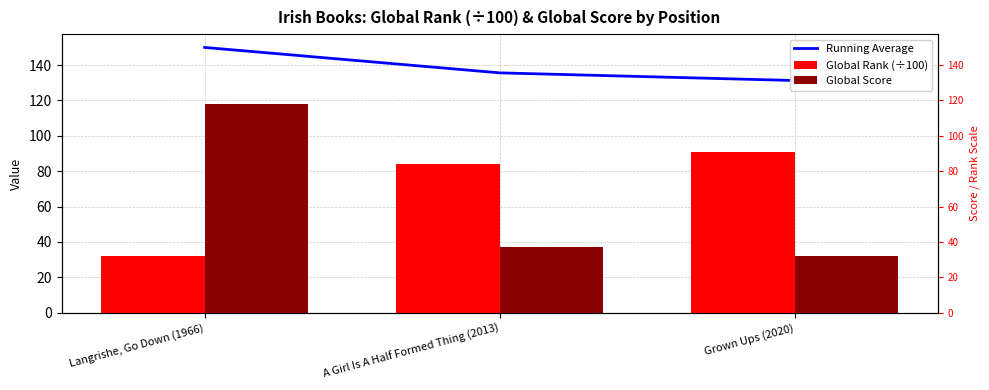

What is the label of the 1st bar from the right?

Grown Ups (2020)